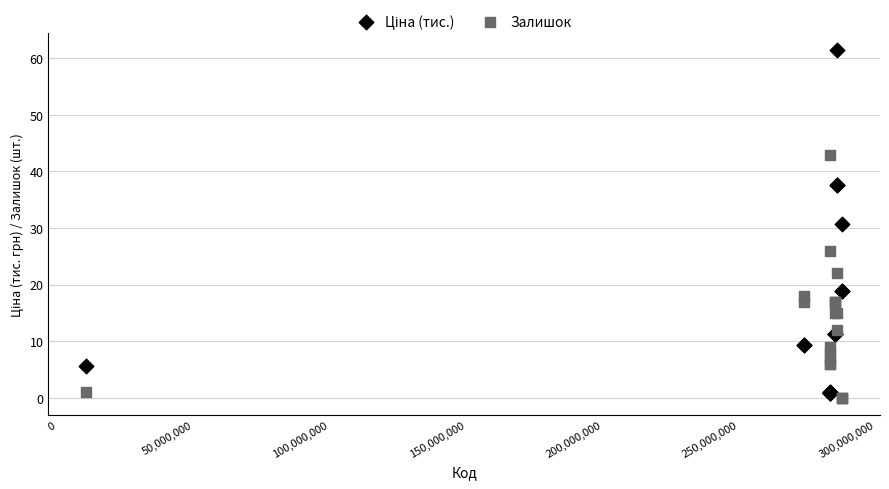

In the Залишок series, what Y value is closest to 21?

22.0